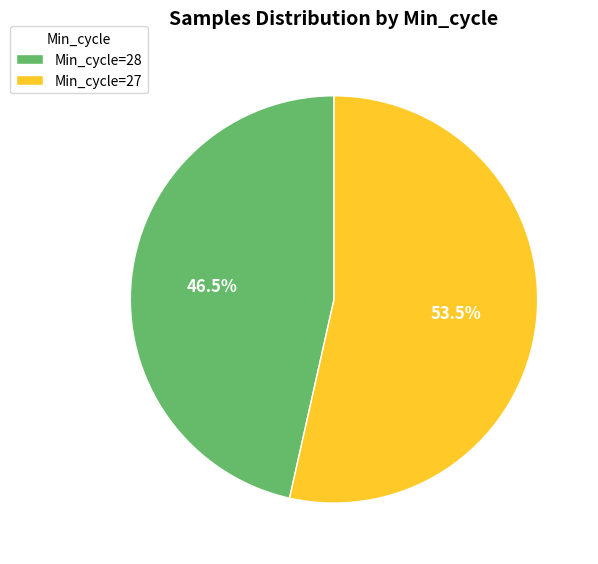

How many segments does this pie chart have?

2